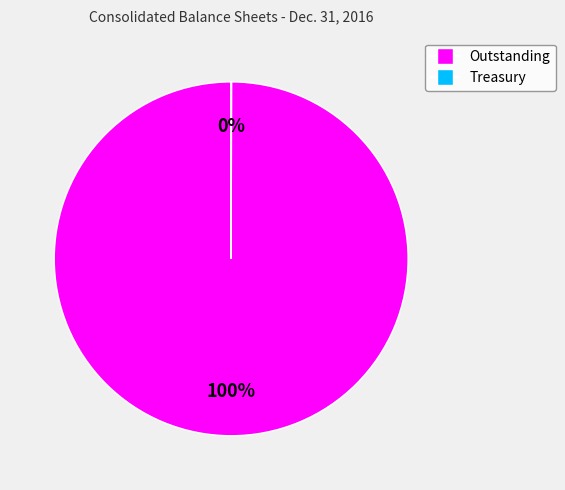

To the nearest percent, what is the average slice percentage?

50%